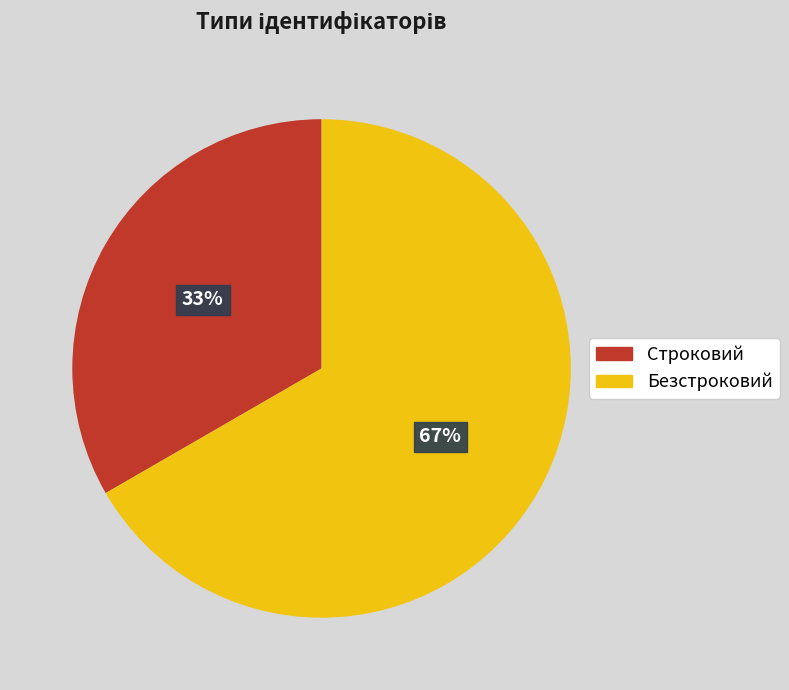

How many segments does this pie chart have?

2